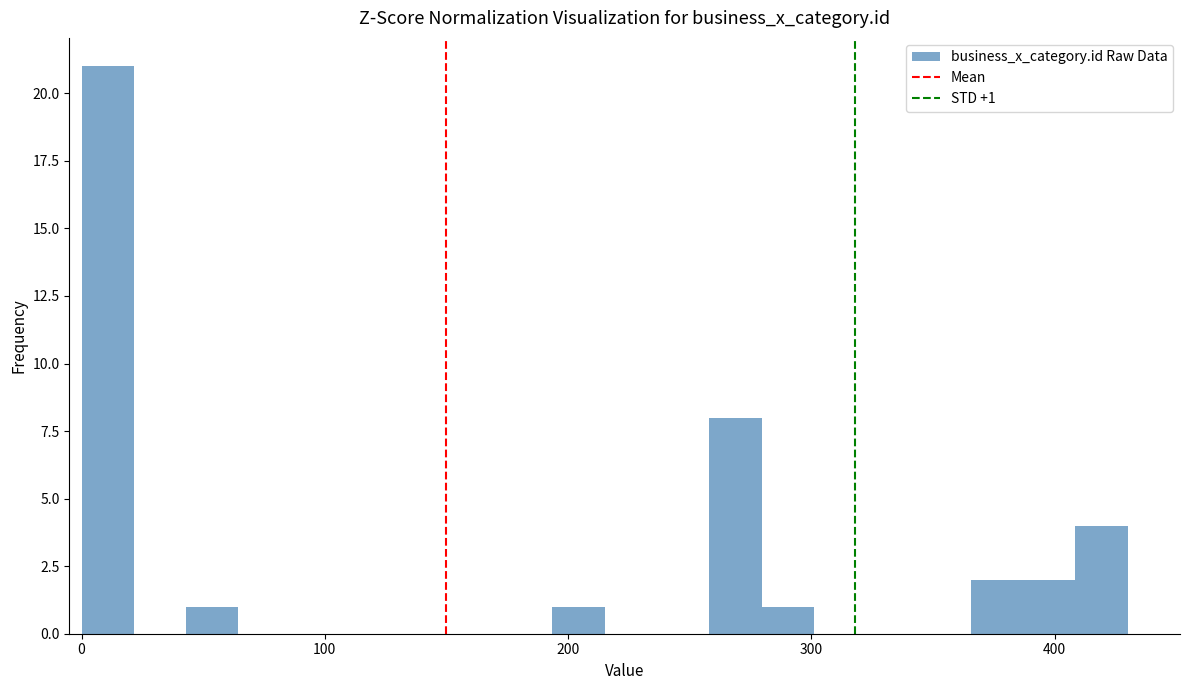

Read against the x-axis, roughly where is the centre of the tallest bar?

10